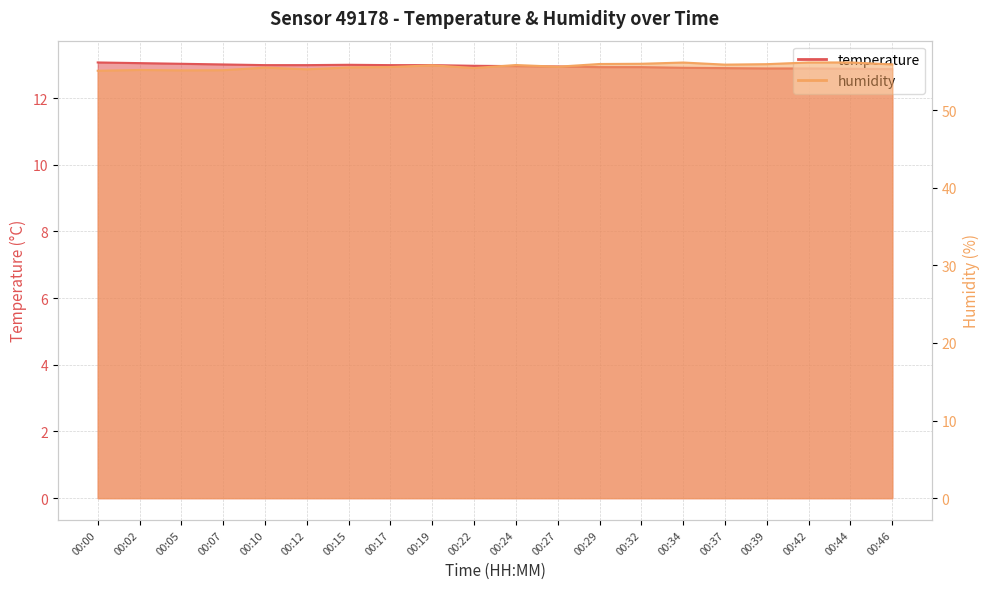

Which category has the highest value in the temperature series?

00:00